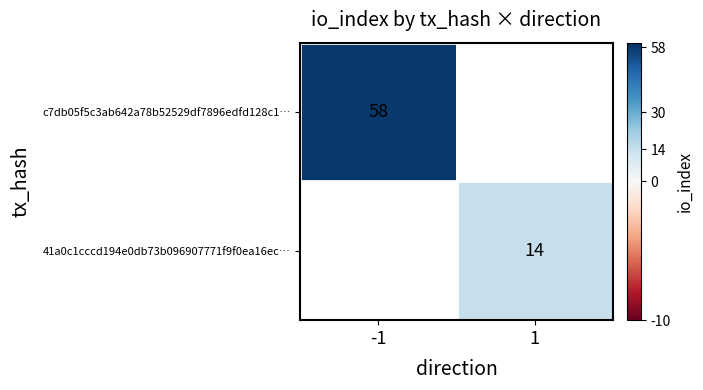

The c7db05f5c3ab642a78b52529df7896edfd128c1… series shows 58 at -1. True or false?

True